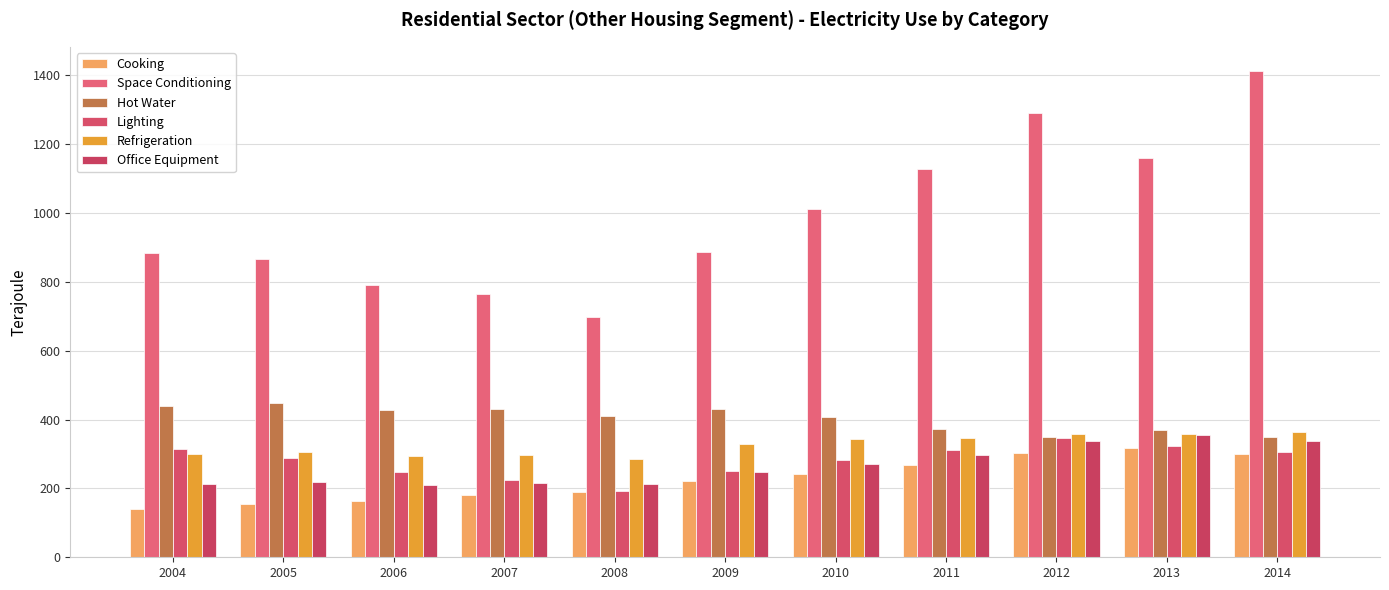

What is the difference between the second highest and minimum values in the Refrigeration series?

73.8